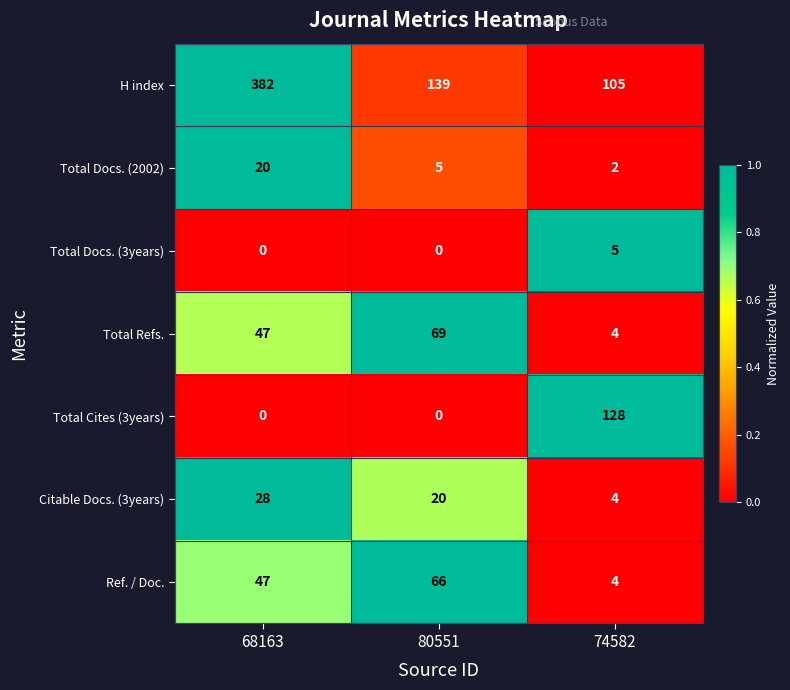

At how many categories does at least one series exceed 0?

3